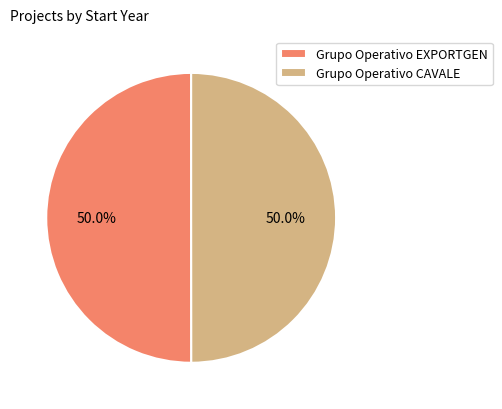

How many slices are in this pie chart?

2